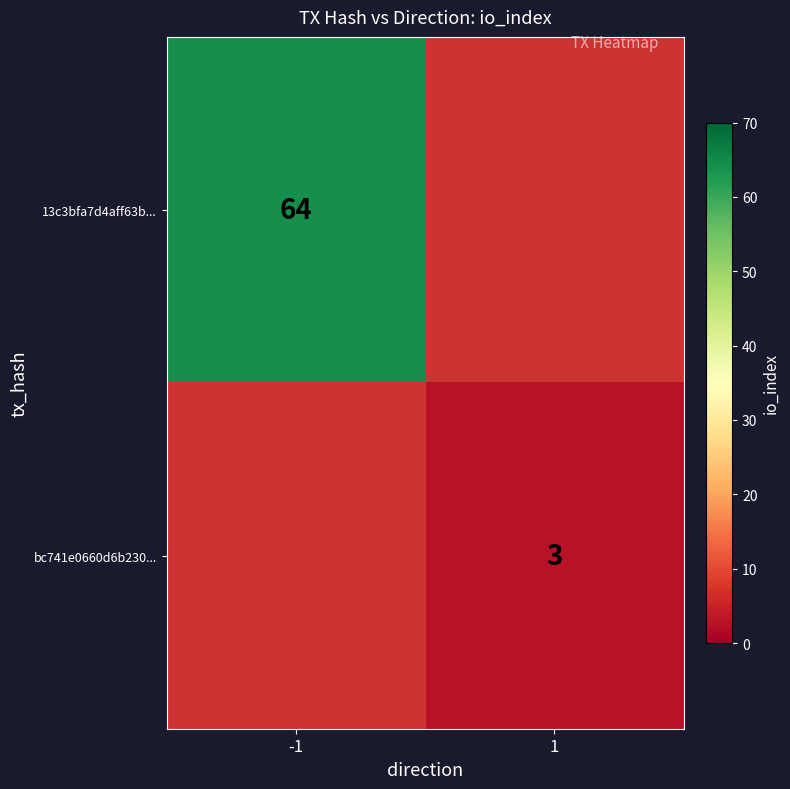

Between 1 and -1, which is larger?

-1